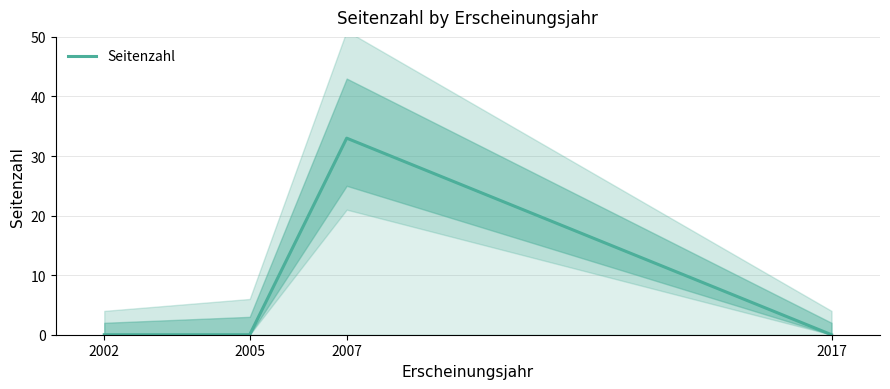

Count the number of data series in this chart.

1